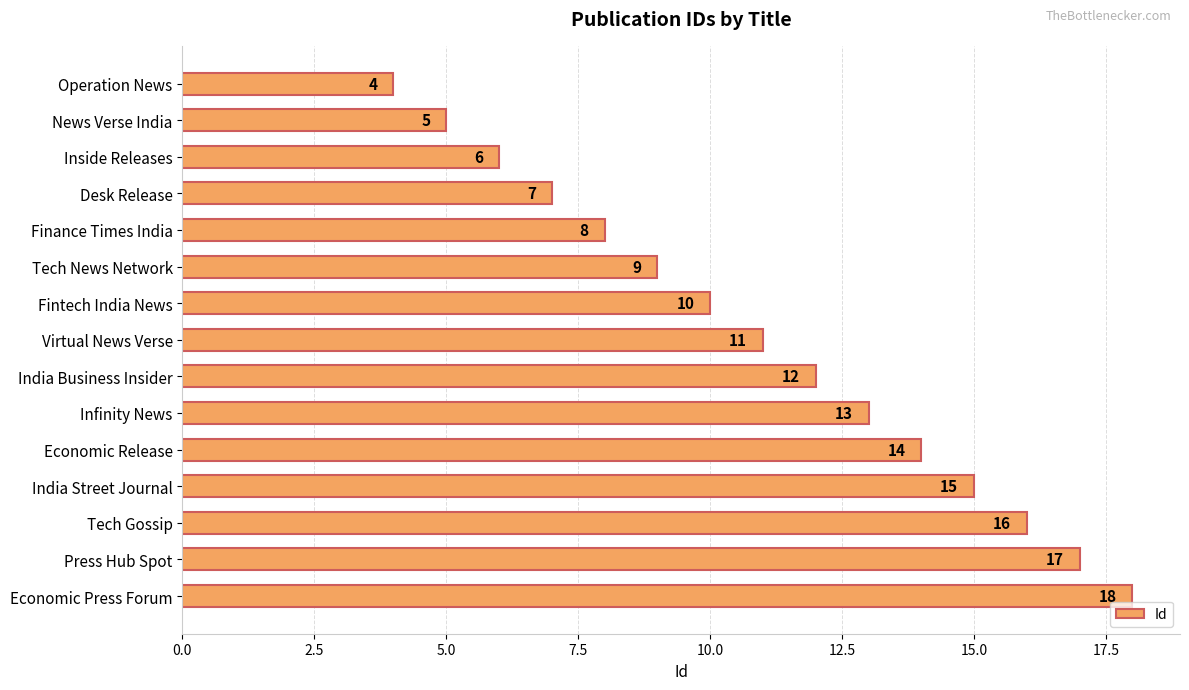

List the labels in order of value, largest first.

Economic Press Forum, Press Hub Spot, Tech Gossip, India Street Journal, Economic Release, Infinity News, India Business Insider, Virtual News Verse, Fintech India News, Tech News Network, Finance Times India, Desk Release, Inside Releases, News Verse India, Operation News